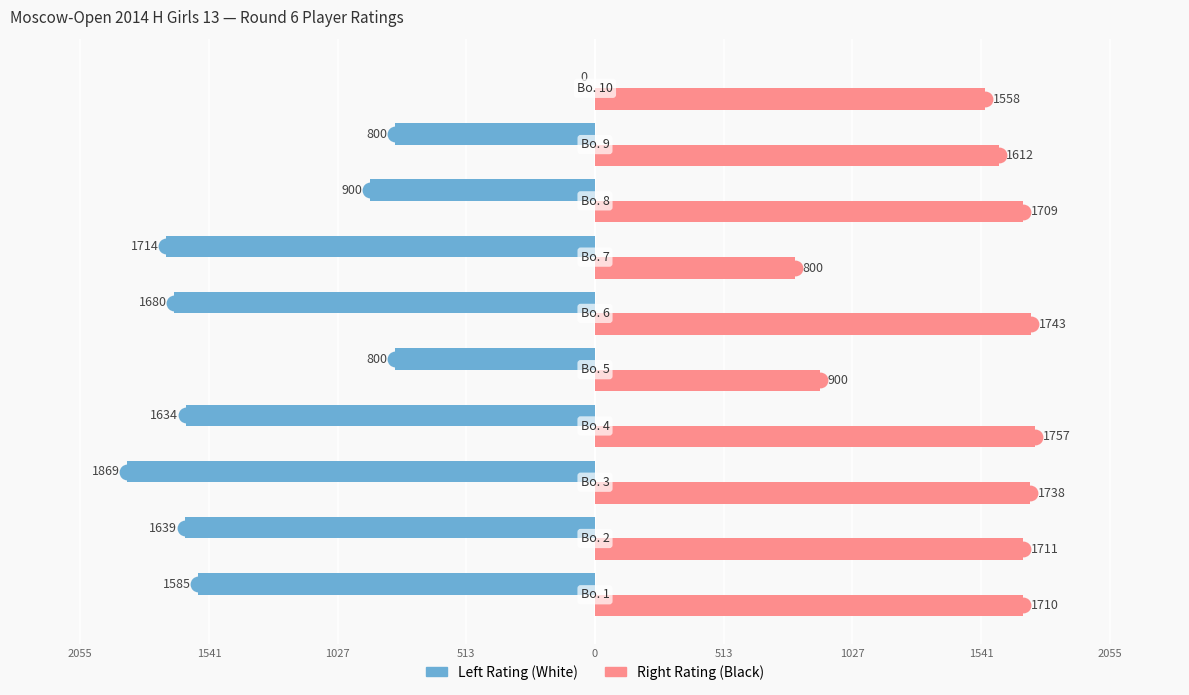

Which series has the widest spread of values?

Left Rating (White)